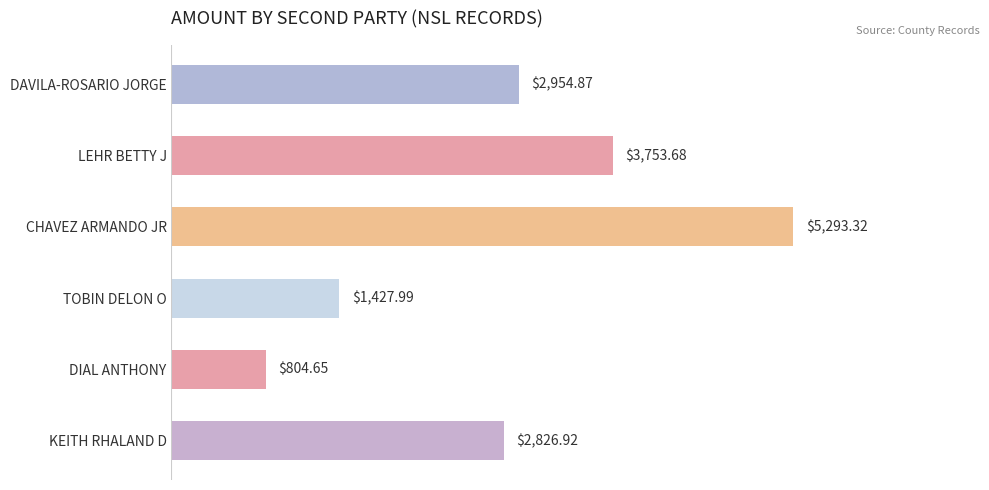

At which label is the value closest to 3048?

DAVILA-ROSARIO JORGE